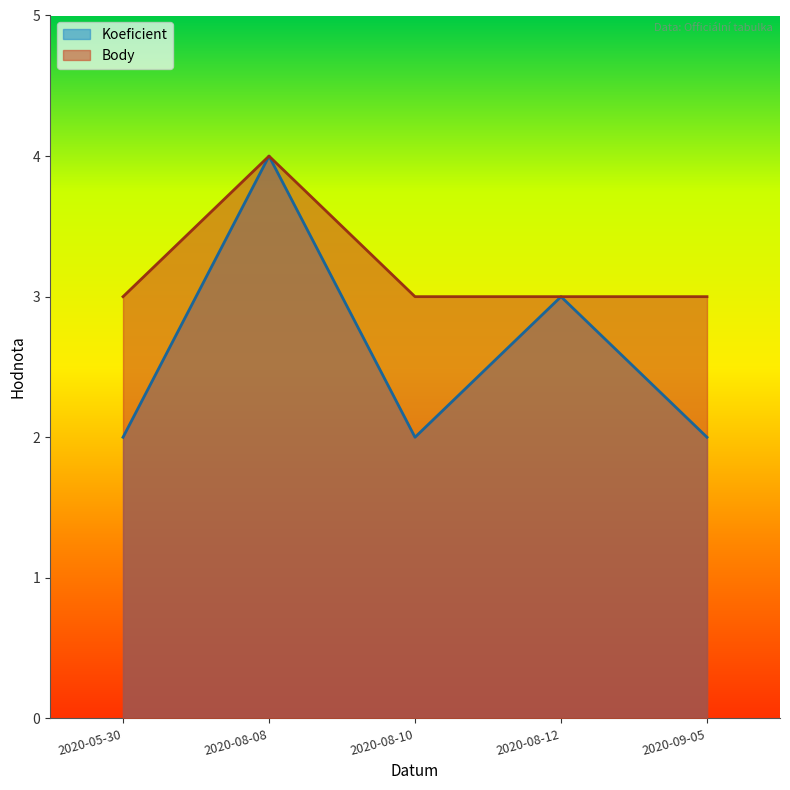

Between 2020-08-08 and 2020-08-10, which series saw the biggest shift?

Koeficient